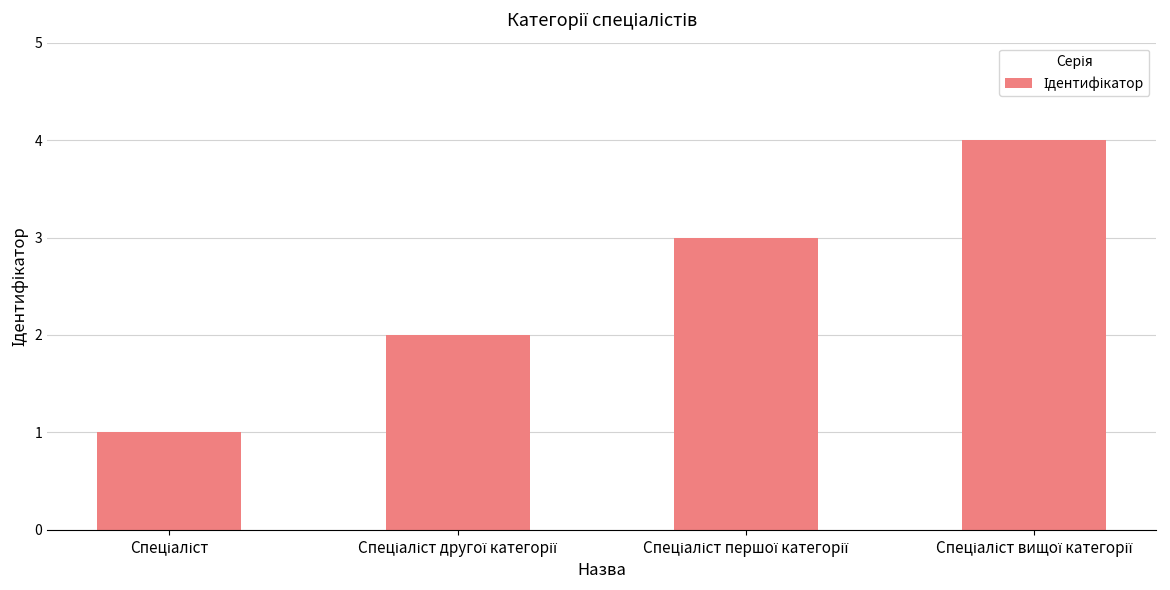

What is the greatest value displayed?

4